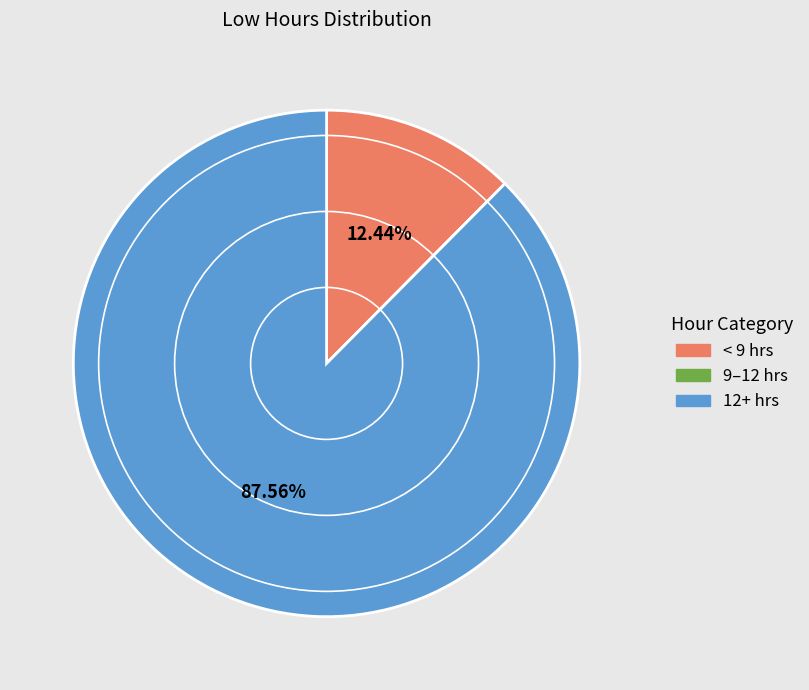

Combined, do 12+ hrs and < 9 hrs account for over 50%?

Yes